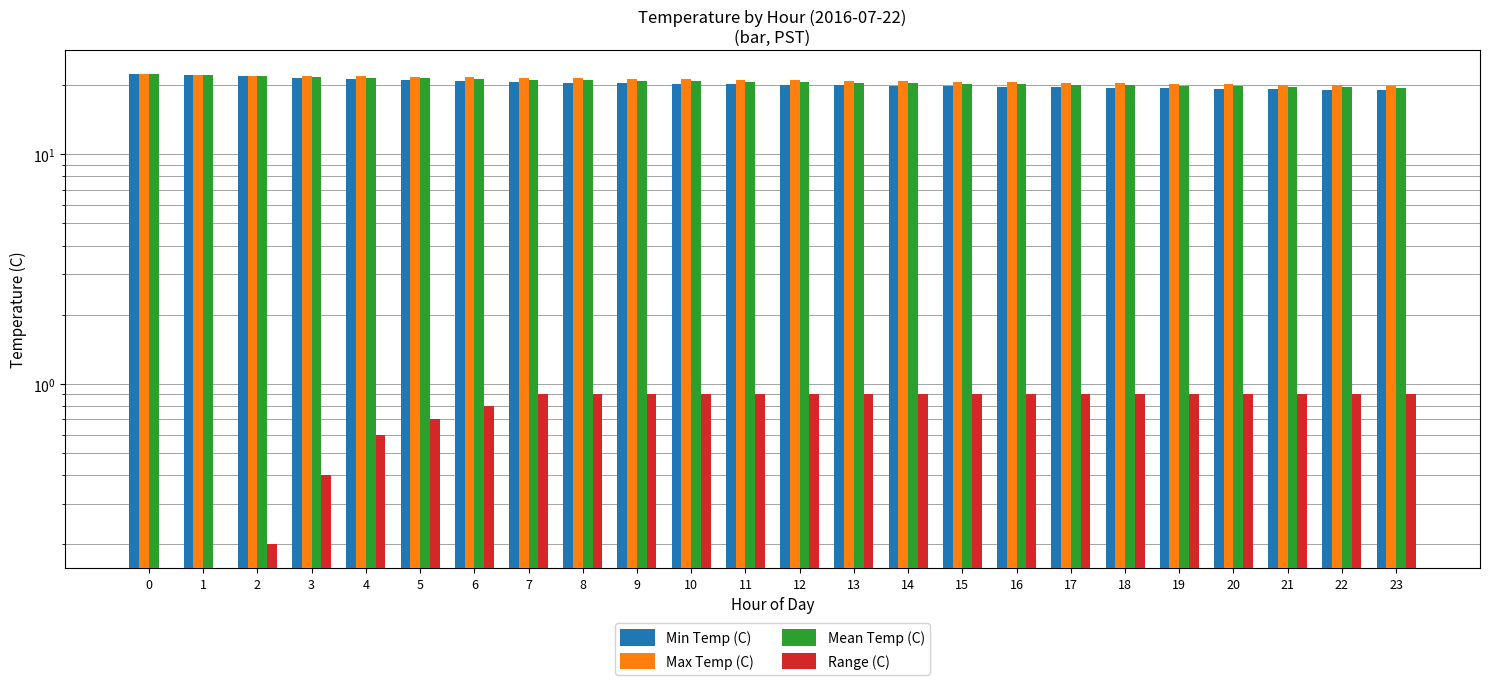

What is the approximate value of Max Temp (C) at 19?

20.3